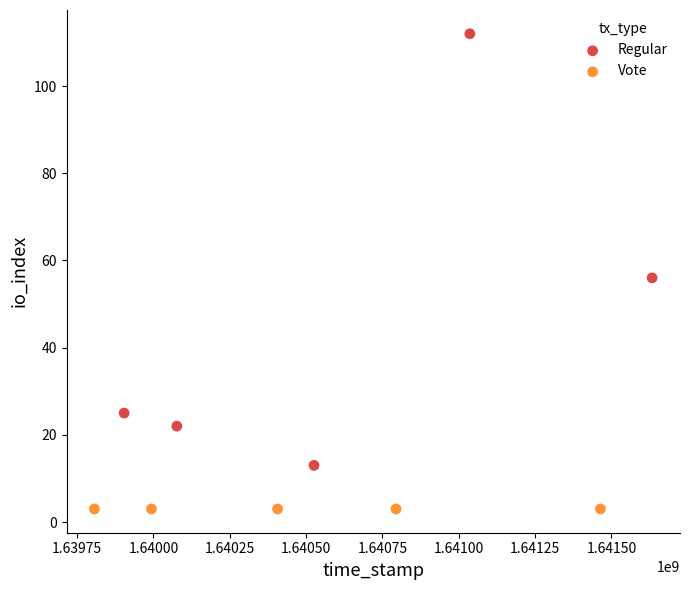

Which series contains the lowest Y value?

Vote